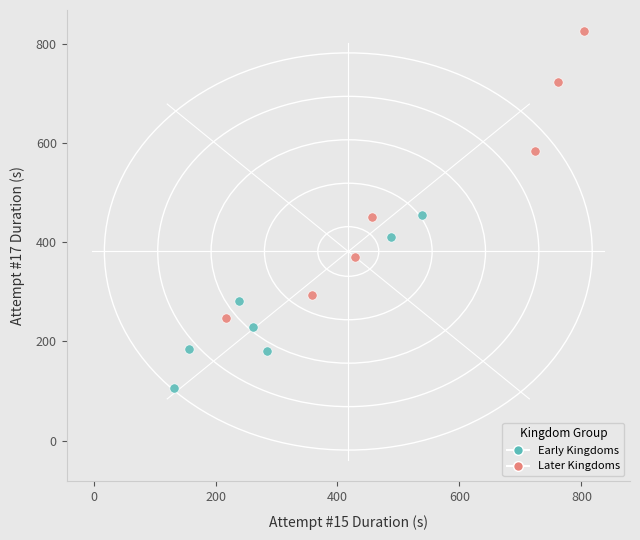

Which series contains the lowest Y value?

Early Kingdoms